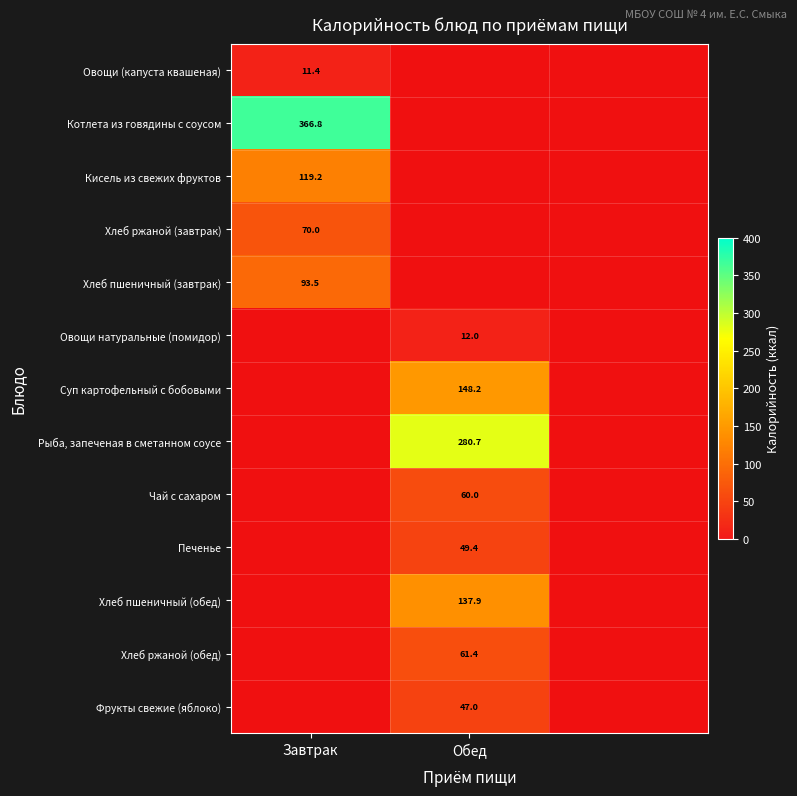

Is it true that Хлеб ржаной (обед) equals 61.4 at Обед?

True